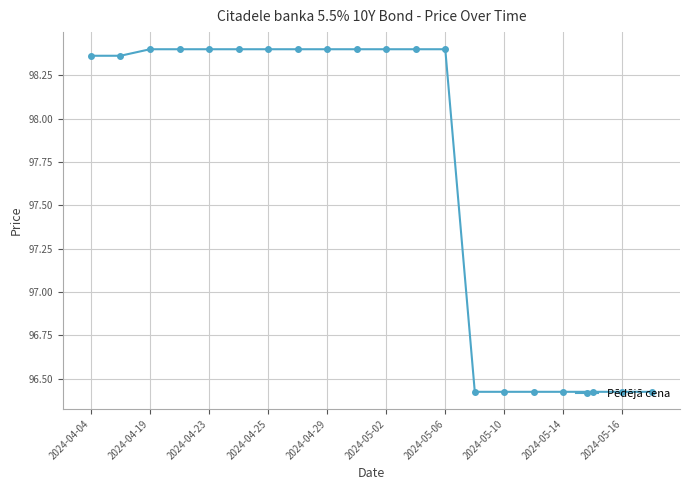

How many values are between 96 and 98?

7